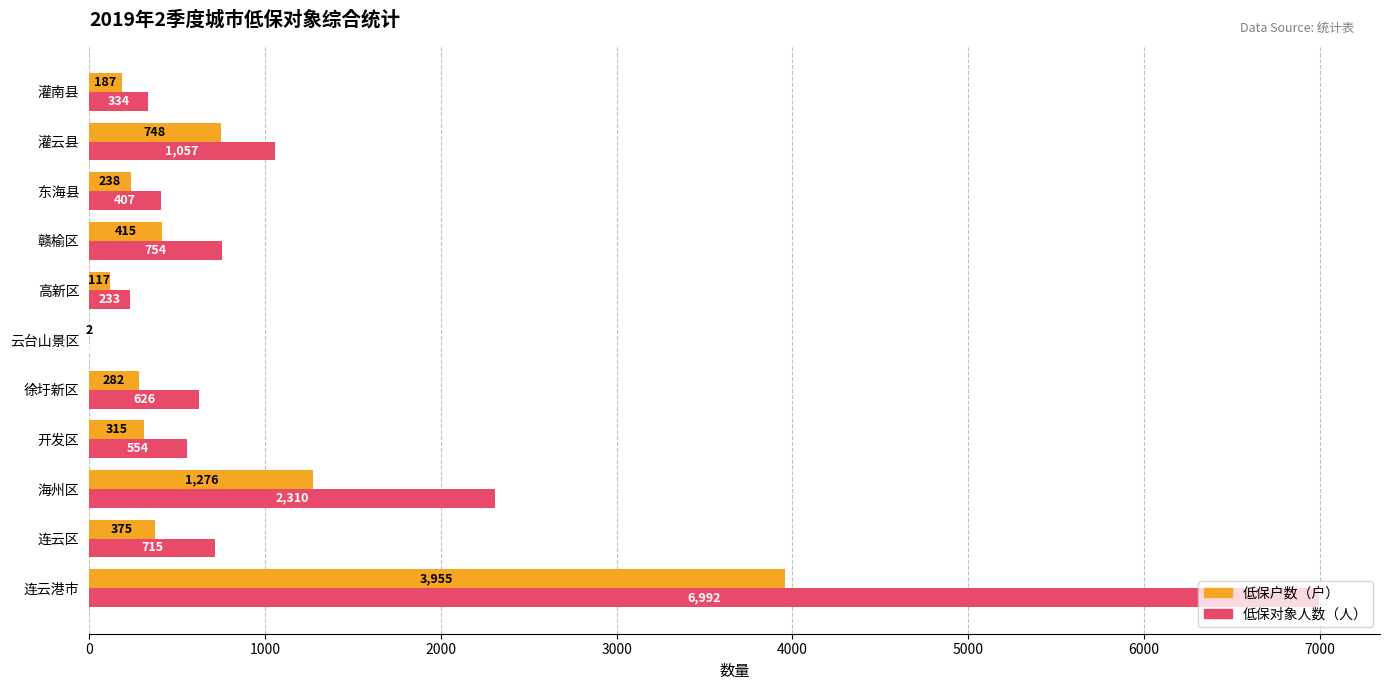

What is the sum of all 低保对象人数（人） values?

13984